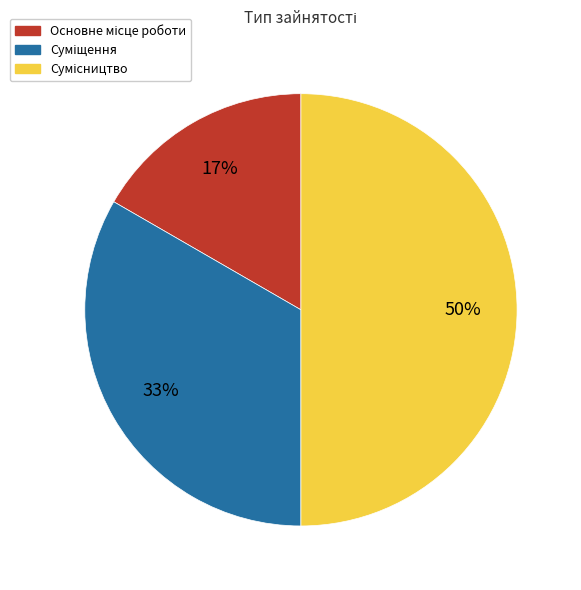

To the nearest percent, what is the average slice percentage?

33%